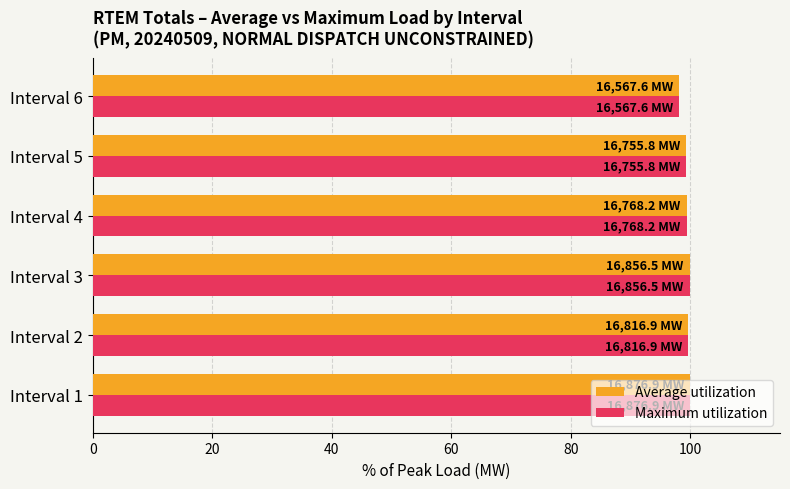

What is the sum of all Maximum utilization values?

596.3